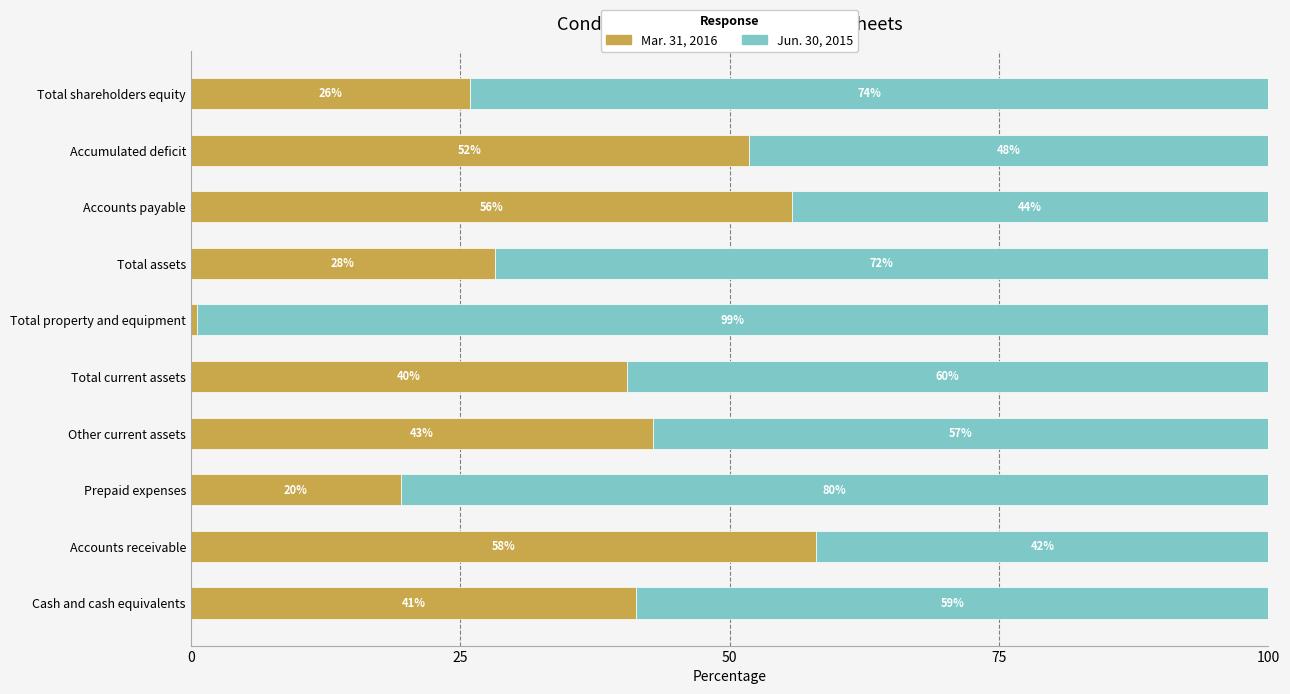

At which label is Mar. 31, 2016 closest to 29?

Total assets